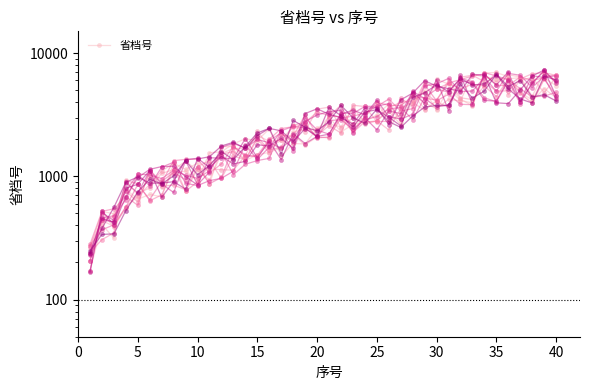

Reading left to right, list all the values displayed in this chart.

205.3	518.3	497.8	787.0	651.6	712.6	682.7	1277.0	1139.2	1276.7	864.1	1738.3	1745.2	1347.0	1492.0	1565.0	1706.0	2294.6	2411.3	2390.7	3040.2	2290.0	2628.5	2764.1	3160.4	3856.5	2743.1	3997.9	4957.4	3455.9	5122.5	4123.9	3937.6	6888.7	6947.0	6439.5	4797.8	4160.9	6257.9	5438.4